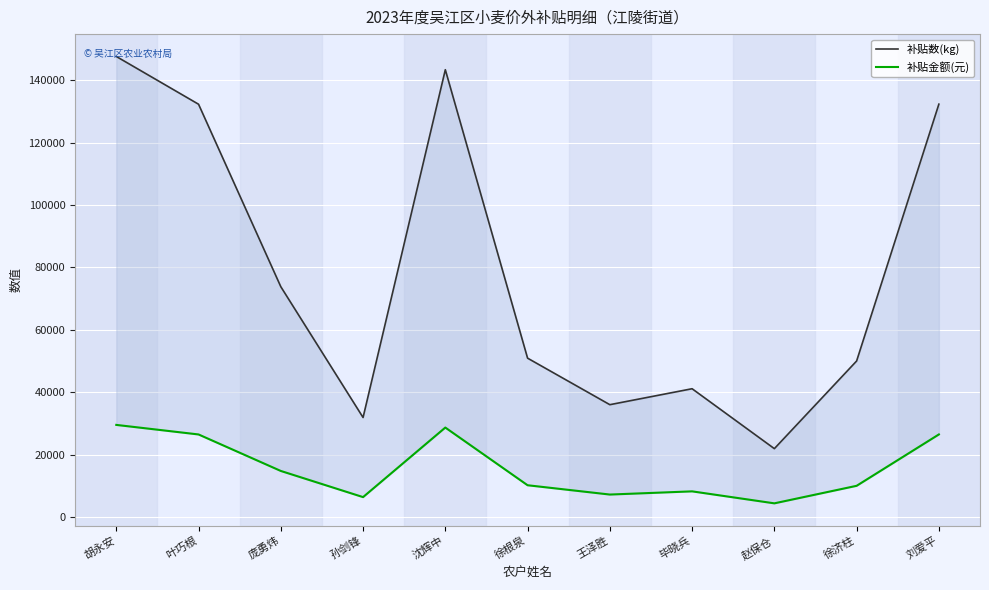

Rank the series by their average value, from highest to lowest.

补贴数(kg), 补贴金额(元)